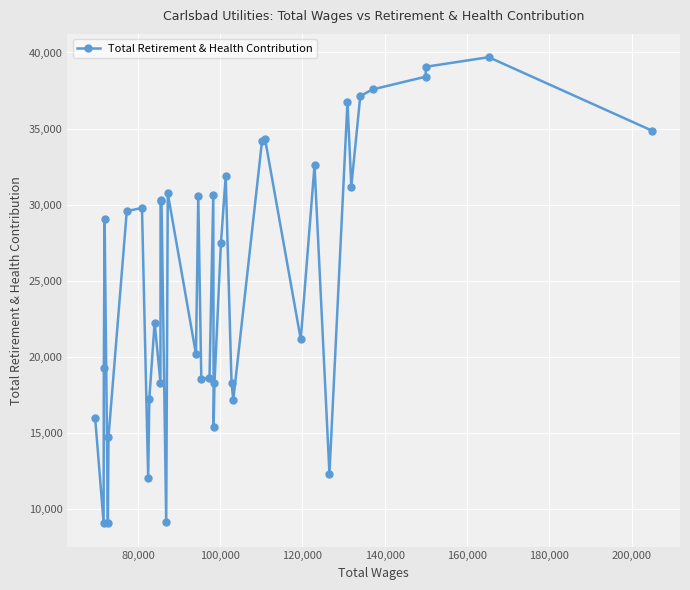

Does the chart have visible grid lines?

Yes